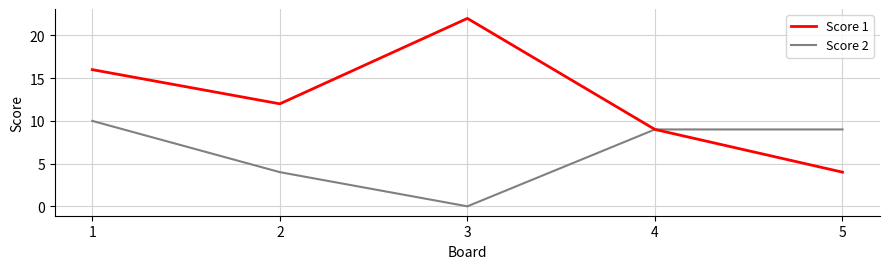

The Score 2 series shows -4 at 3. True or false?

False